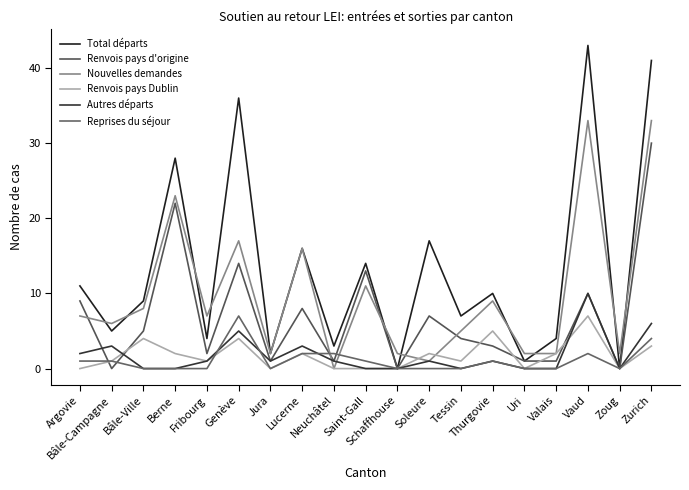

Reading left to right, transcribe all the data shown in this chart.

Total départs: Argovie=11	Bâle-Campagne=5	Bâle-Ville=9	Berne=28	Fribourg=4	Genève=36	Jura=2	Lucerne=16	Neuchâtel=3	Saint-Gall=14	Schaffhouse=0	Soleure=17	Tessin=7	Thurgovie=10	Uri=1	Valais=4	Vaud=43	Zoug=0	Zurich=41
Renvois pays d'origine: Argovie=9	Bâle-Campagne=0	Bâle-Ville=5	Berne=22	Fribourg=2	Genève=14	Jura=1	Lucerne=8	Neuchâtel=1	Saint-Gall=13	Schaffhouse=0	Soleure=7	Tessin=4	Thurgovie=3	Uri=1	Valais=1	Vaud=10	Zoug=0	Zurich=30
Nouvelles demandes: Argovie=7	Bâle-Campagne=6	Bâle-Ville=8	Berne=23	Fribourg=7	Genève=17	Jura=2	Lucerne=16	Neuchâtel=0	Saint-Gall=11	Schaffhouse=2	Soleure=1	Tessin=5	Thurgovie=9	Uri=2	Valais=2	Vaud=33	Zoug=2	Zurich=33
Renvois pays Dublin: Argovie=0	Bâle-Campagne=1	Bâle-Ville=4	Berne=2	Fribourg=1	Genève=4	Jura=0	Lucerne=2	Neuchâtel=0	Saint-Gall=0	Schaffhouse=0	Soleure=2	Tessin=1	Thurgovie=5	Uri=0	Valais=2	Vaud=7	Zoug=0	Zurich=3
Autres départs: Argovie=2	Bâle-Campagne=3	Bâle-Ville=0	Berne=0	Fribourg=1	Genève=5	Jura=1	Lucerne=3	Neuchâtel=1	Saint-Gall=0	Schaffhouse=0	Soleure=1	Tessin=0	Thurgovie=1	Uri=0	Valais=0	Vaud=10	Zoug=0	Zurich=6
Reprises du séjour: Argovie=1	Bâle-Campagne=1	Bâle-Ville=0	Berne=0	Fribourg=0	Genève=7	Jura=0	Lucerne=2	Neuchâtel=2	Saint-Gall=1	Schaffhouse=0	Soleure=0	Tessin=0	Thurgovie=1	Uri=0	Valais=0	Vaud=2	Zoug=0	Zurich=4